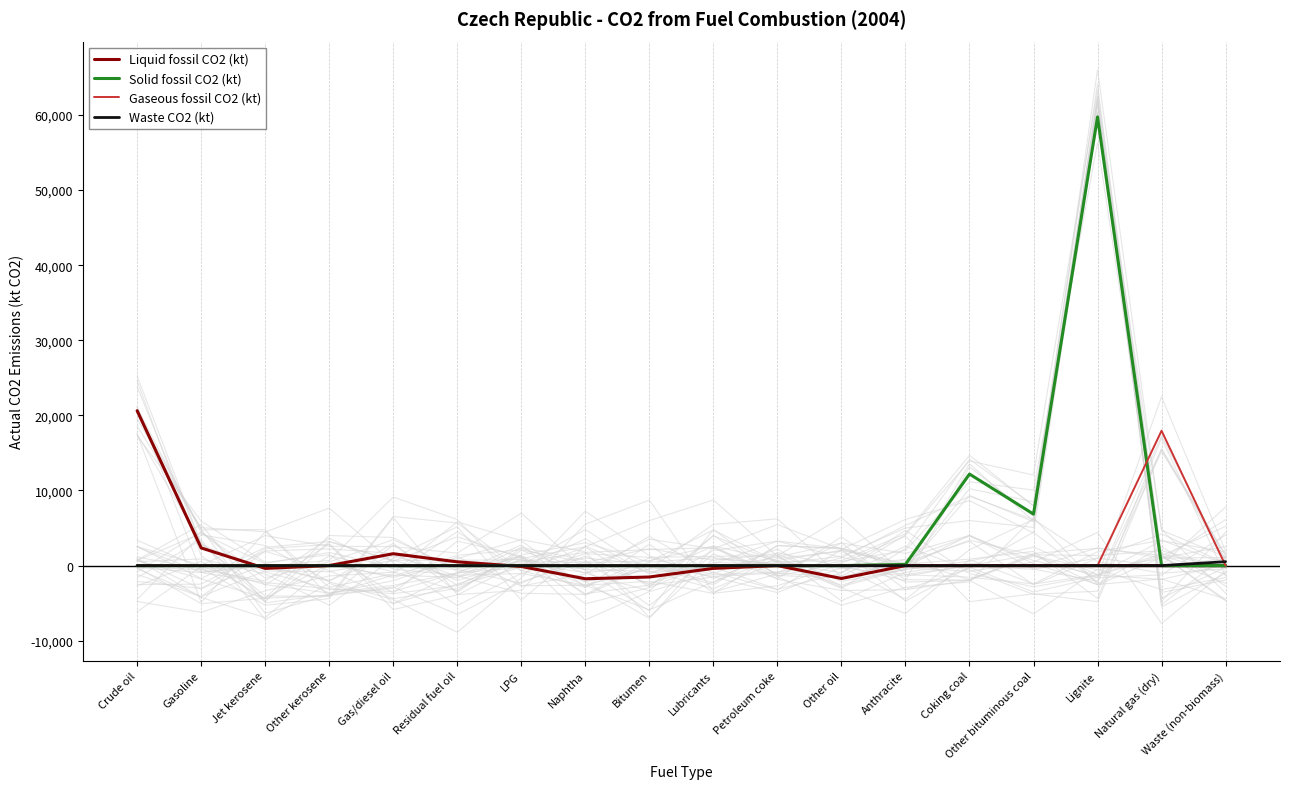

What is the total value across all series at Bitumen?

-1518.0